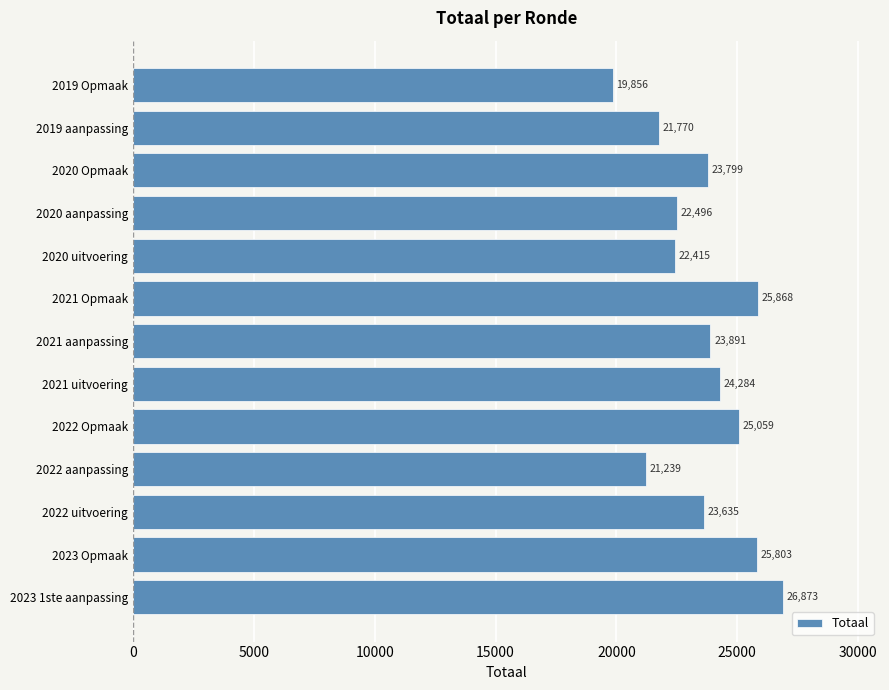

Reading bottom to top, transcribe all the data shown in this chart.

26873	25803	23635	21239	25059	24284	23891	25868	22415	22496	23799	21770	19856